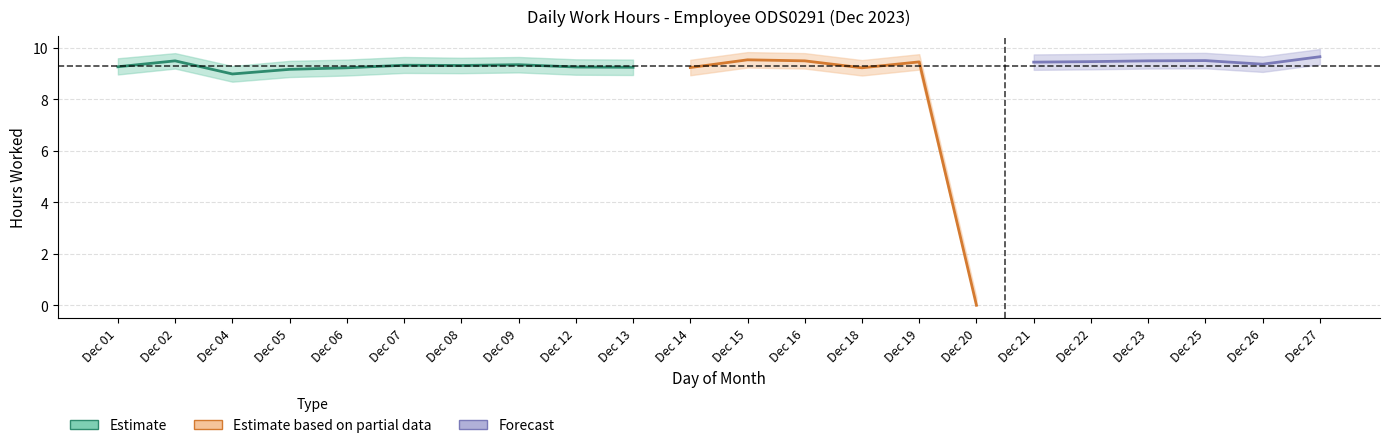

Reading right to left, transcribe all the data shown in this chart.

Low: 9.7	9.4	9.5	9.5	9.5	9.4	0.0	9.5	9.2	9.5	9.5	9.2	9.2	9.3	9.3	9.3	9.3	9.2	9.2	9.0	9.5	9.3
Low_upper: 10.0	9.7	9.8	9.8	9.8	9.8	0.3	9.8	9.5	9.8	9.8	9.5	9.6	9.6	9.7	9.6	9.7	9.6	9.5	9.3	9.8	9.6
Low_lower: 9.4	9.1	9.2	9.2	9.2	9.2	0.0	9.2	8.9	9.2	9.2	8.9	8.9	9.0	9.1	9.0	9.0	8.9	8.9	8.7	9.2	9.0